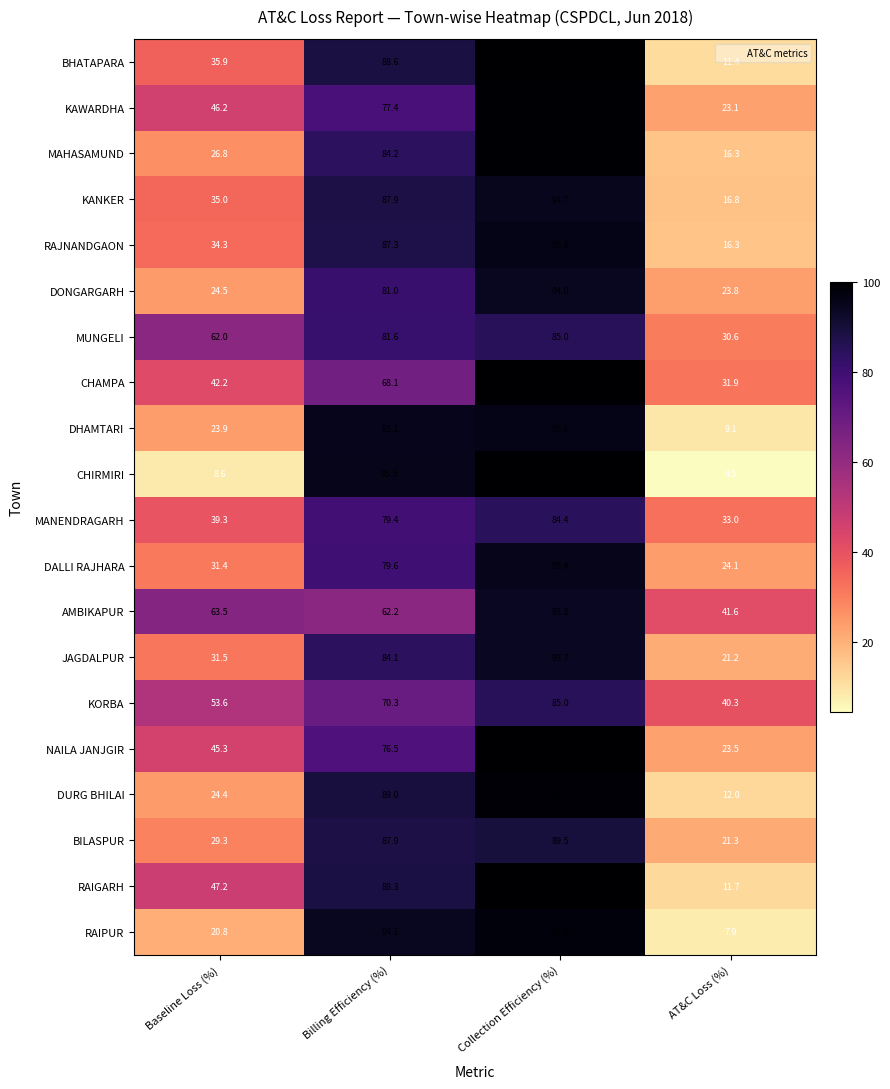

How many categories are shown in the chart?

4